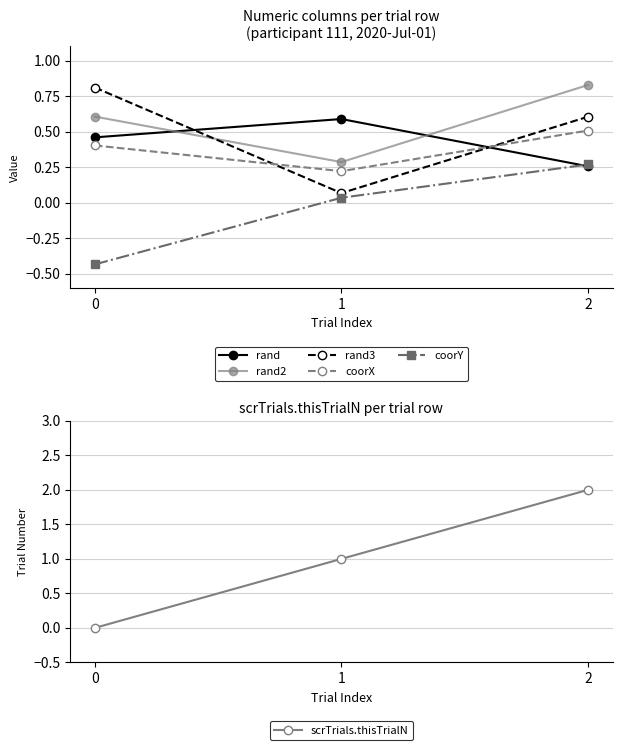

At which label does scrTrials.thisTrialN reach its peak?

2